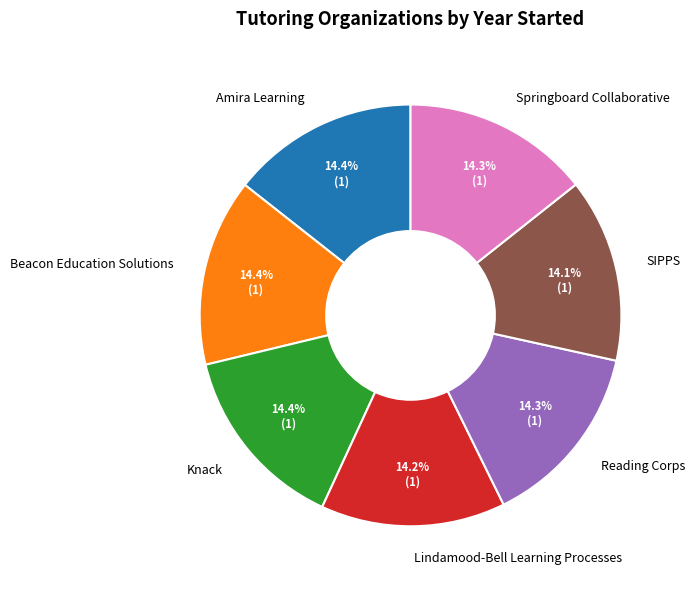

What is the ratio of the value at SIPPS to the value at Knack?

1.0